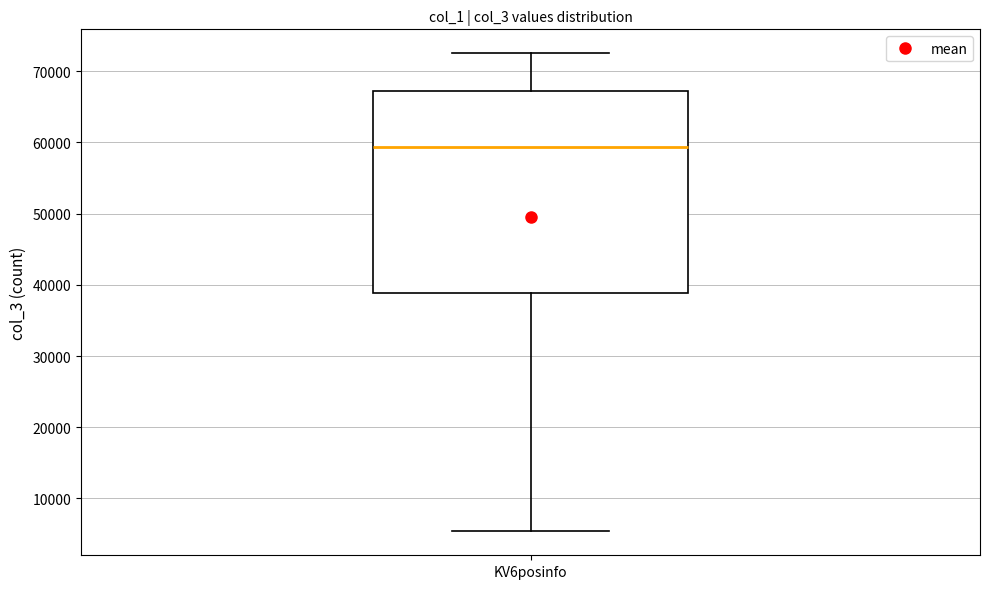

Read this box plot against the y-axis: the position of the median line, the range covered by the box, and the ends of both whiskers. The values are not printed on the chart, so give them approximately, as read against the axis.

median 59000, box 39000 to 67000, whiskers 5000 to 73000